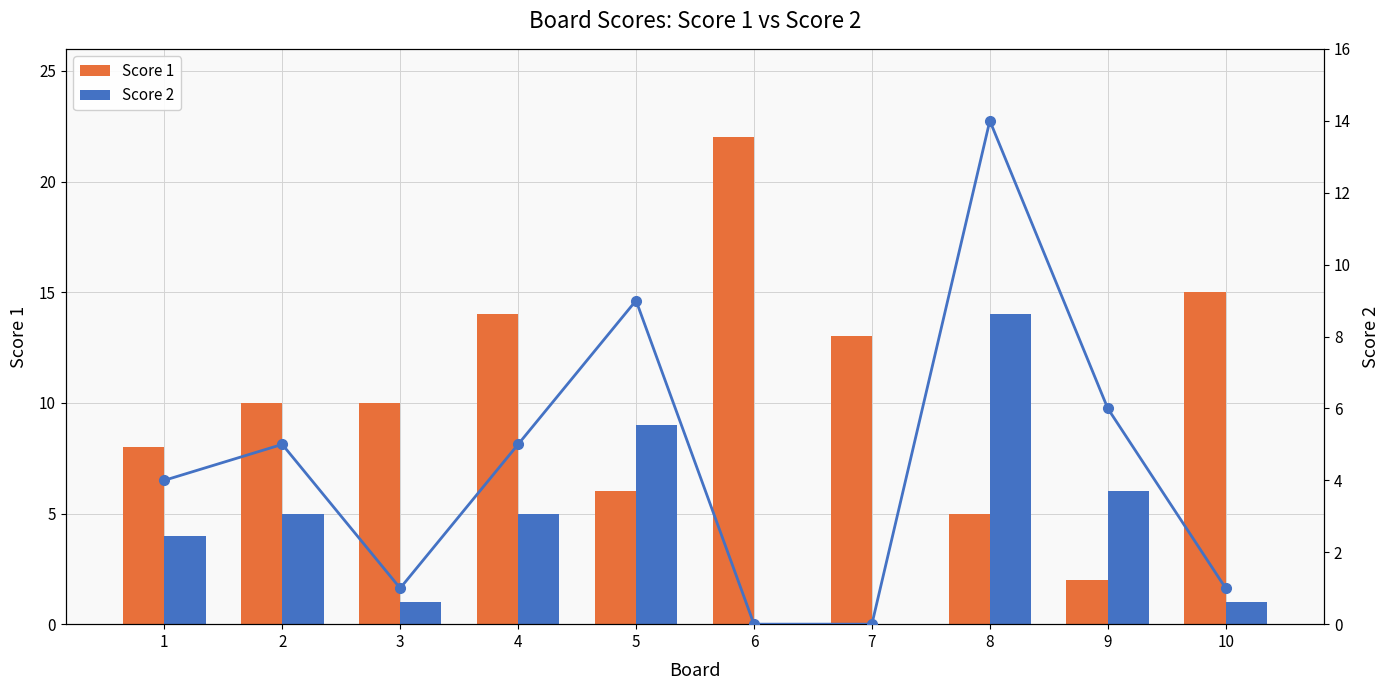

Reading left to right, what are all the values shown in this chart?

Score 1: 1=8	2=10	3=10	4=14	5=6	6=22	7=13	8=5	9=2	10=15
Score 2: 1=4	2=5	3=1	4=5	5=9	6=0	7=0	8=14	9=6	10=1
Score 2 (line): 1=4	2=5	3=1	4=5	5=9	6=0	7=0	8=14	9=6	10=1